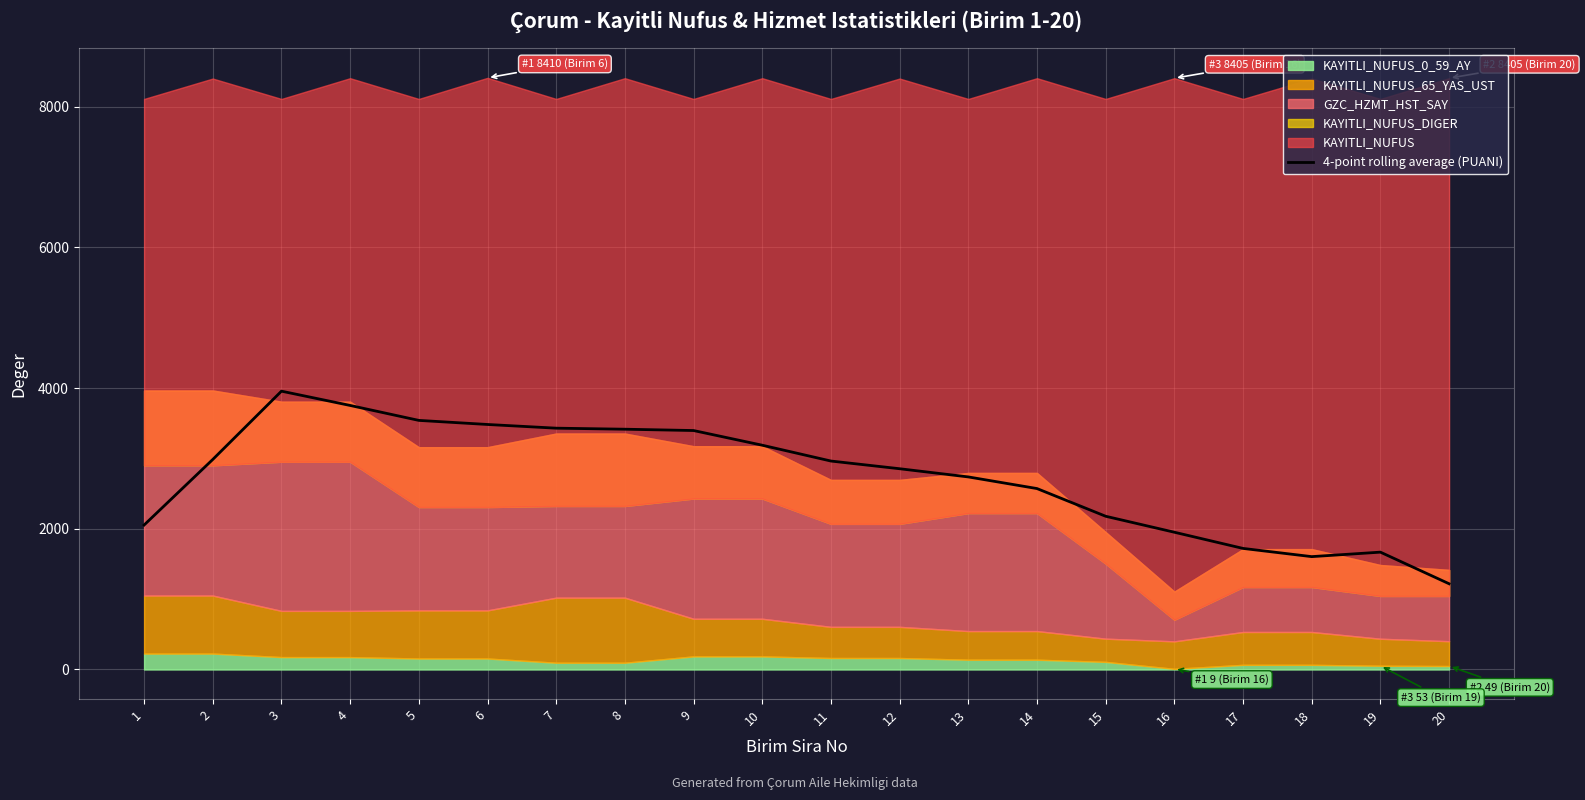

Count the number of values greater than 2963.

10